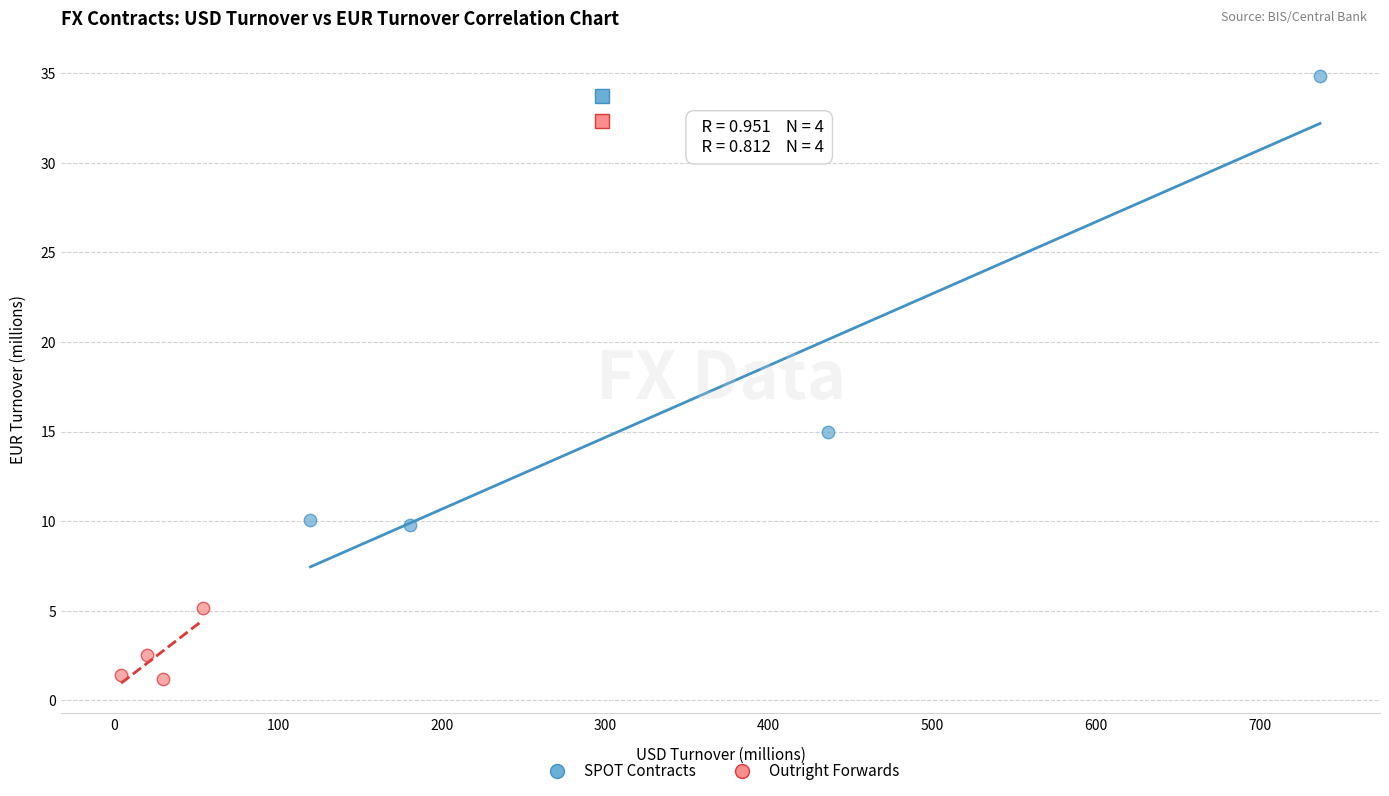

Which series reaches the maximum Y coordinate?

SPOT Contracts